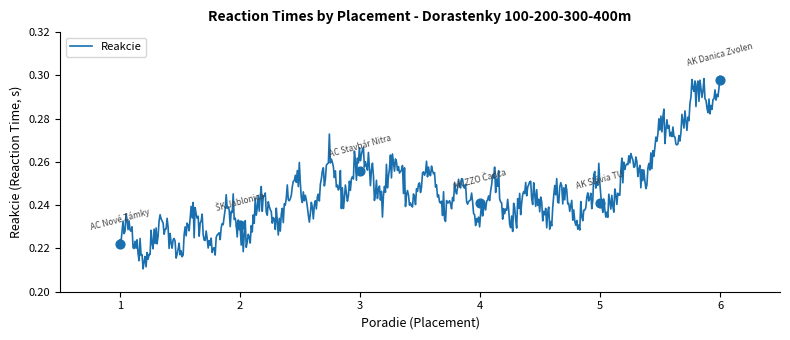

Which has a higher value, 6 or 4?

6